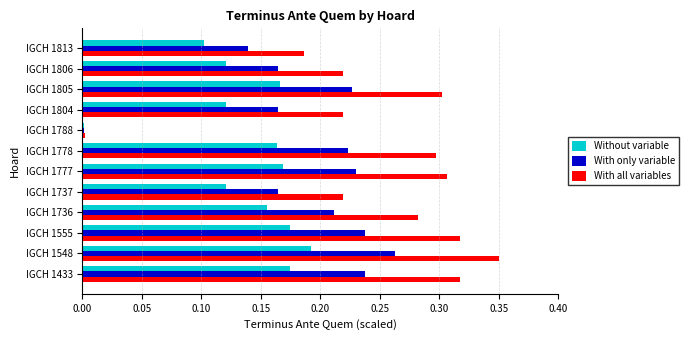

True or false: With all variables has a value of 0.3 at IGCH 1736.

True